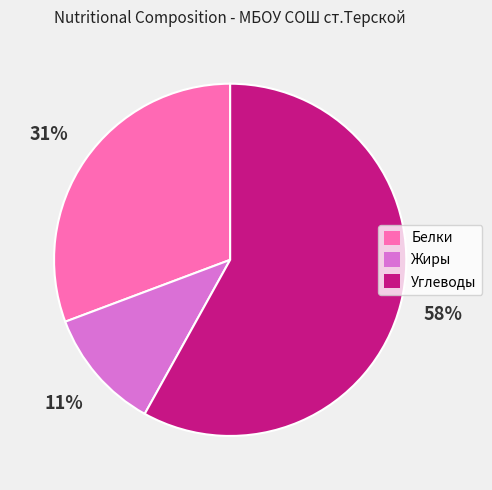

Rank the categories by value from highest to lowest.

Углеводы, Белки, Жиры